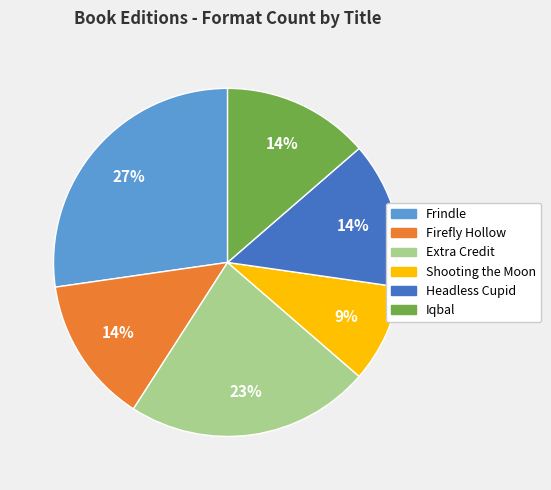

True or false: Headless Cupid accounts for 14% of the total.

True